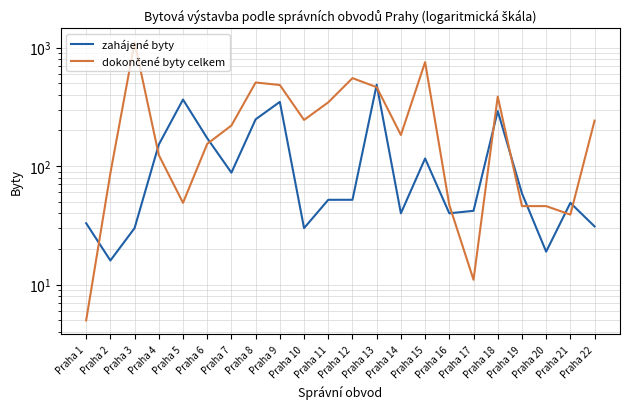

What is the lowest value of the dokončené byty celkem series?

5